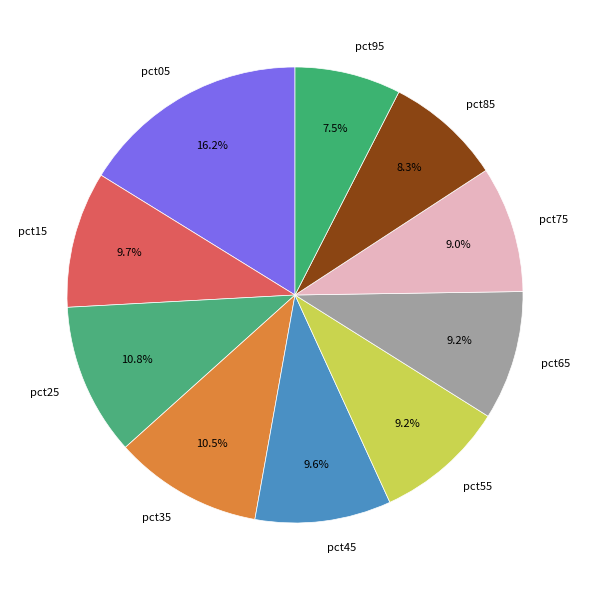

To the nearest percent, what percentage of the pie is pct75?

9%